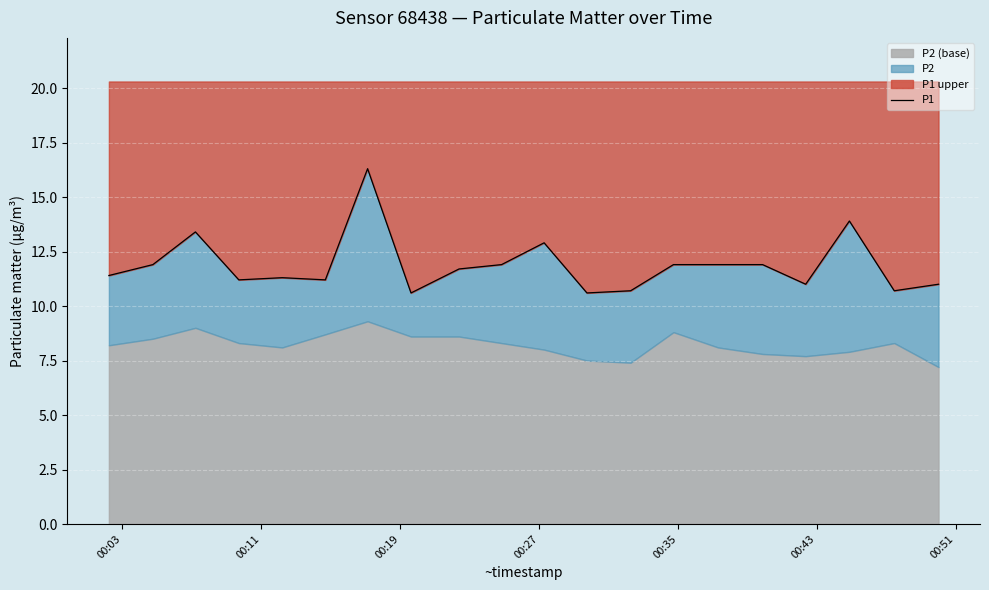

Where does the data first go above 11?

00:03